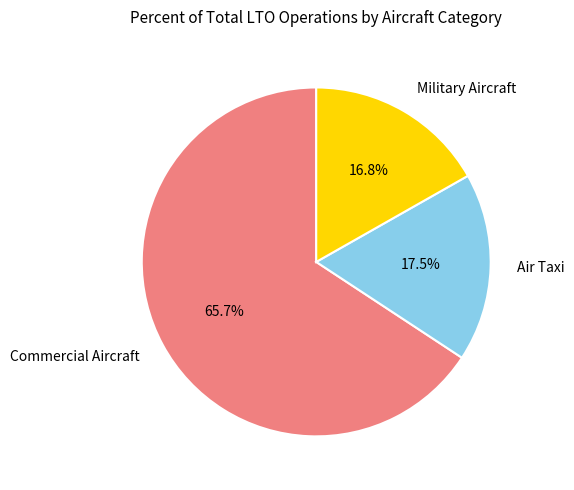

What is the ratio of the value at Military Aircraft to the value at Commercial Aircraft?

0.3